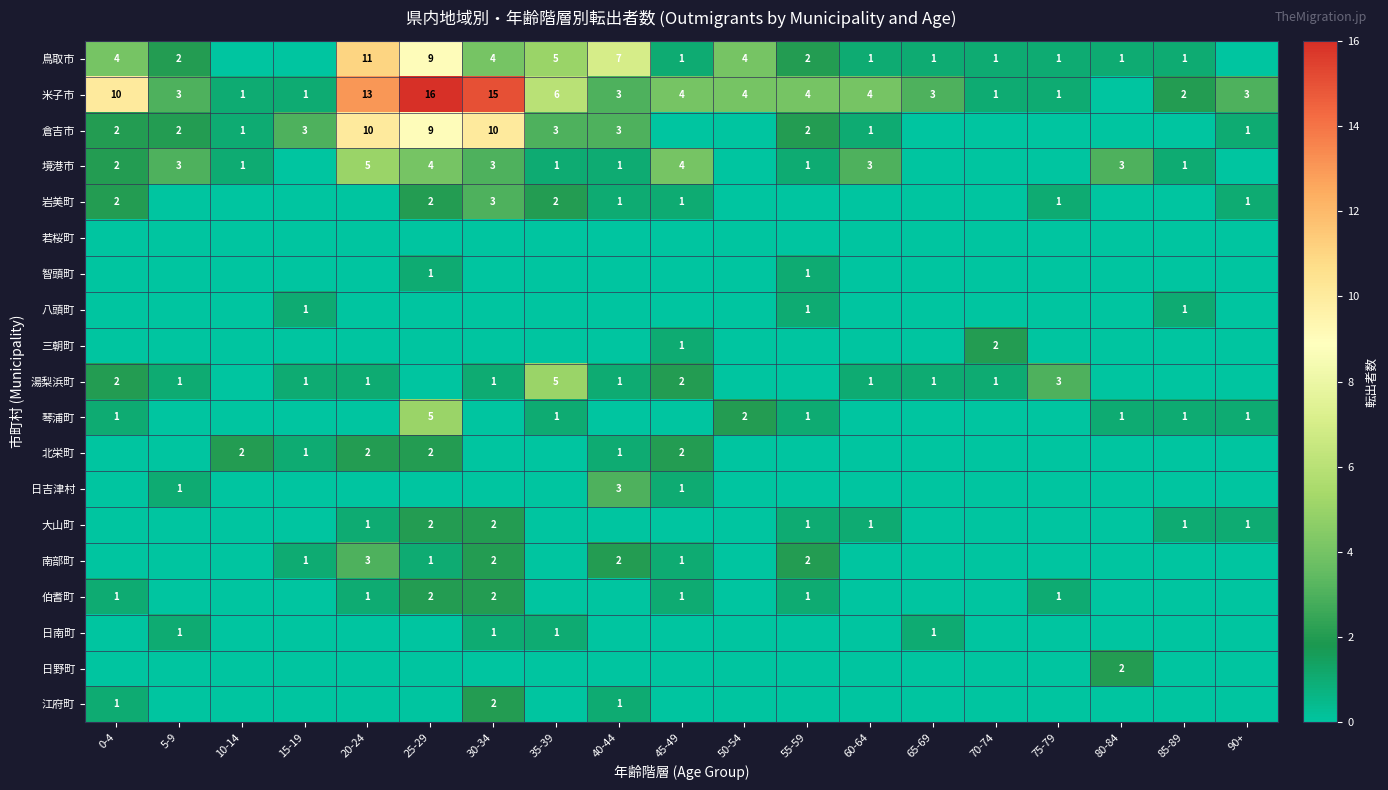

The value of 倉吉市 at 0-4 is 1. True or false?

False